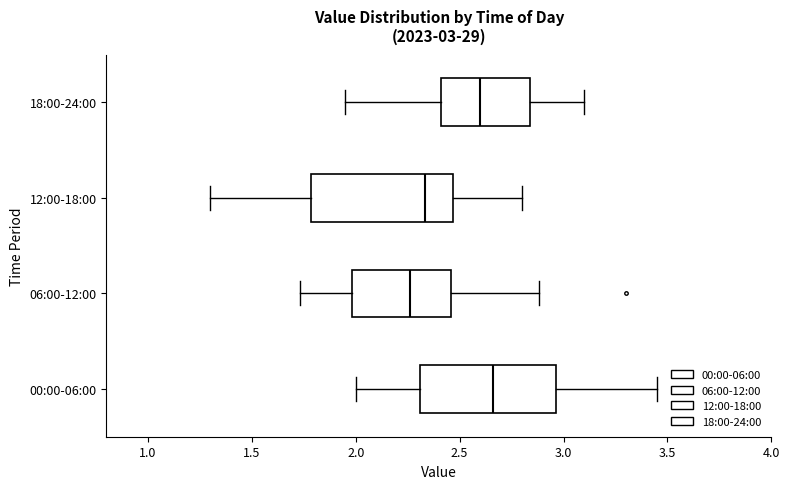

Which box has the furthest to the left median line?

06:00-12:00